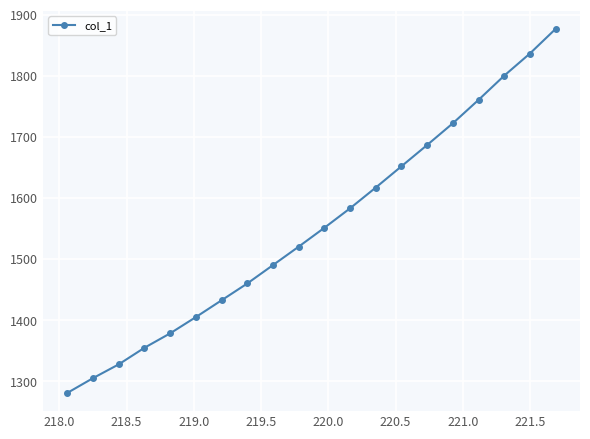

What is the maximum value shown in the chart?

1876.4